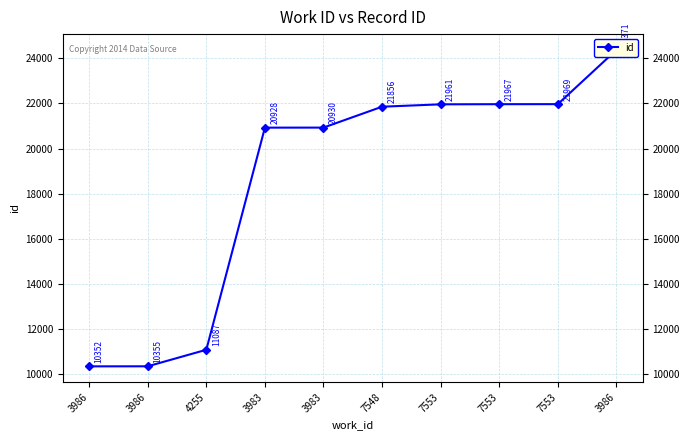

How many lines are shown in the chart?

1